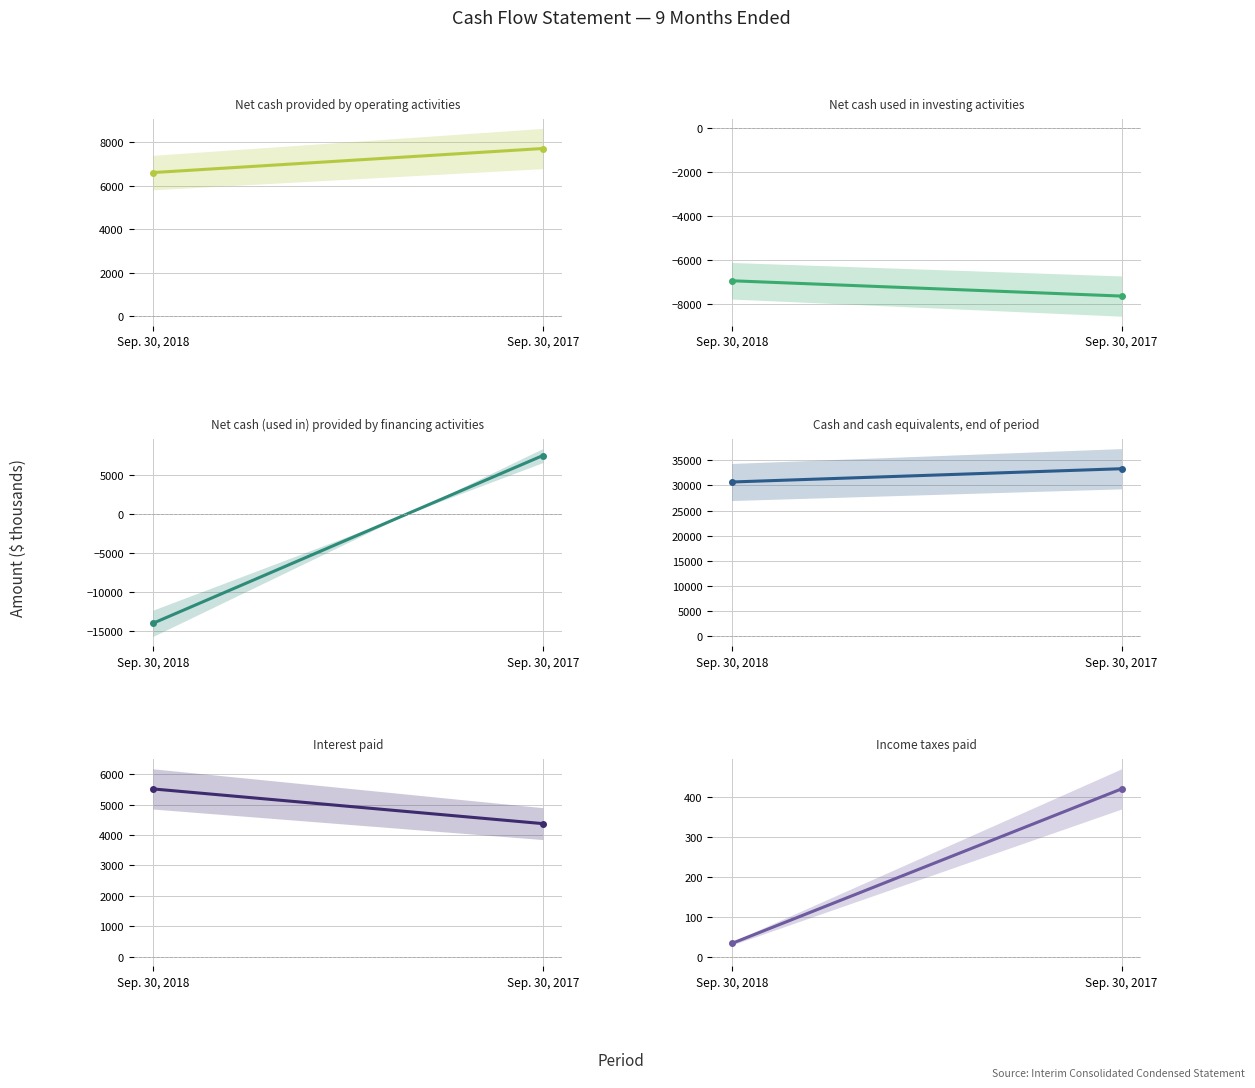

What is the sum of the Net cash (used in) provided by financing activities values at Sep. 30, 2018 and Sep. 30, 2017?

-6574